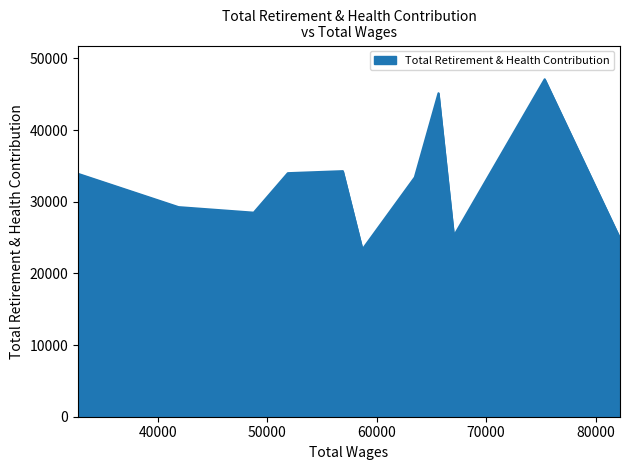

Reading left to right, list all the values displayed in this chart.

82235.0=24888	75355.0=47081	67057.0=25226	65654.0=45139	63489.0=33399	58701.0=23340	56912.0=34263	51889.0=33981	48772.0=28470	41904.0=29244	32718.0=33890